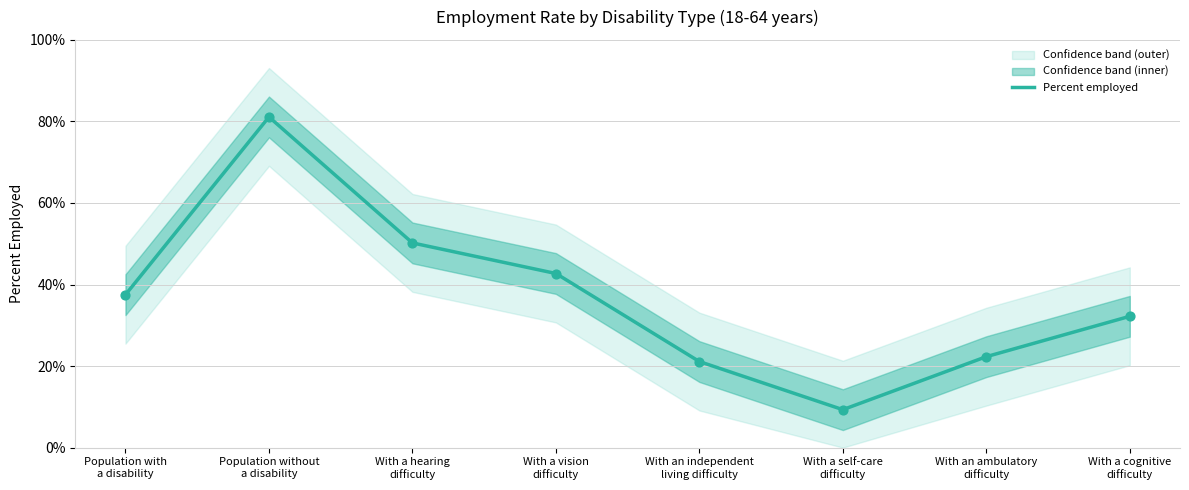

Which has a higher value, With an independent
living difficulty or With a hearing
difficulty?

With a hearing
difficulty